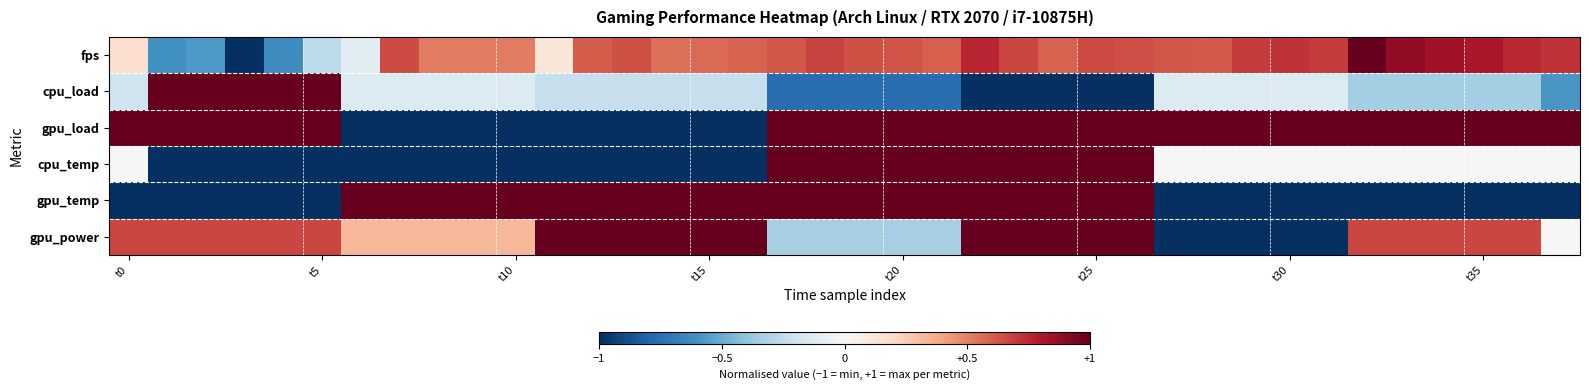

Which series has the largest range (max minus min)?

fps